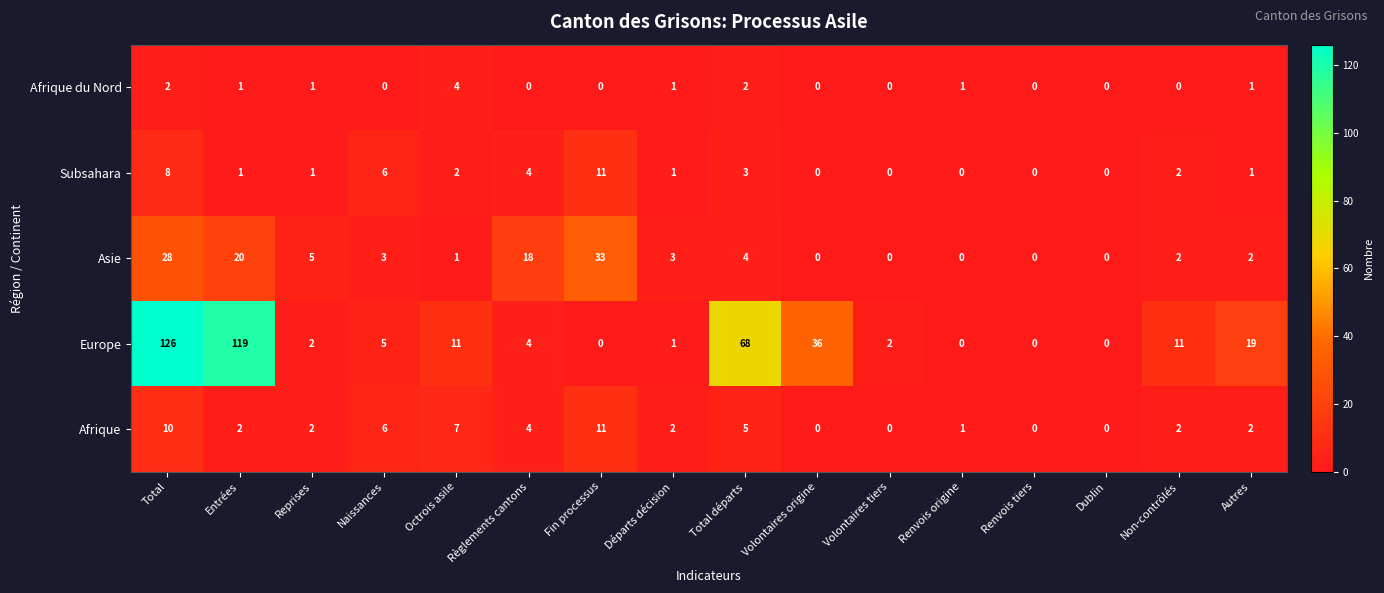

What is the difference between the maximum and minimum values in the Europe series?

126